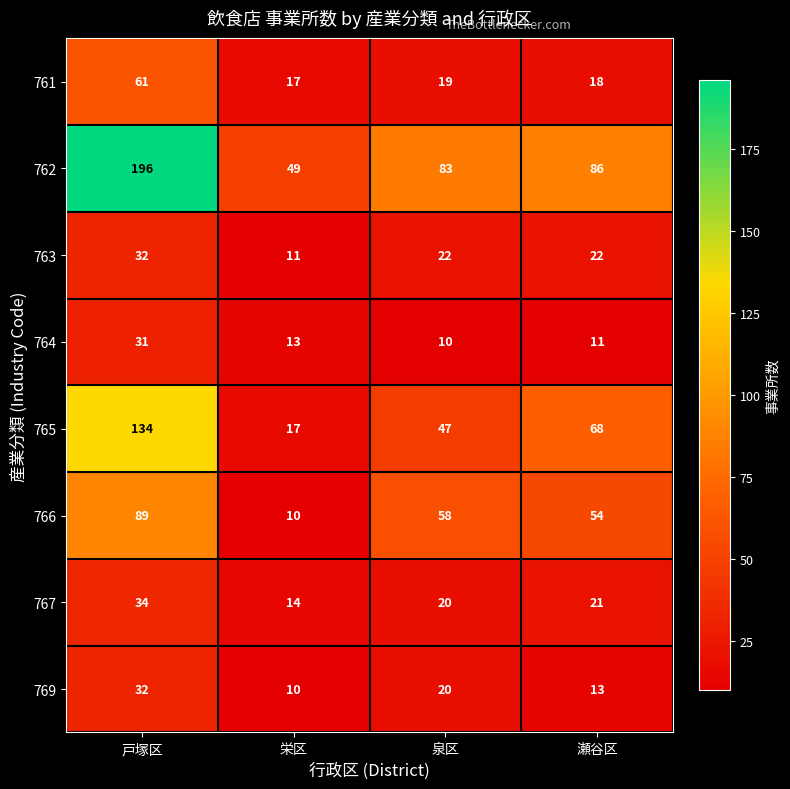

Is it true that 767 equals 34 at 戸塚区?

True